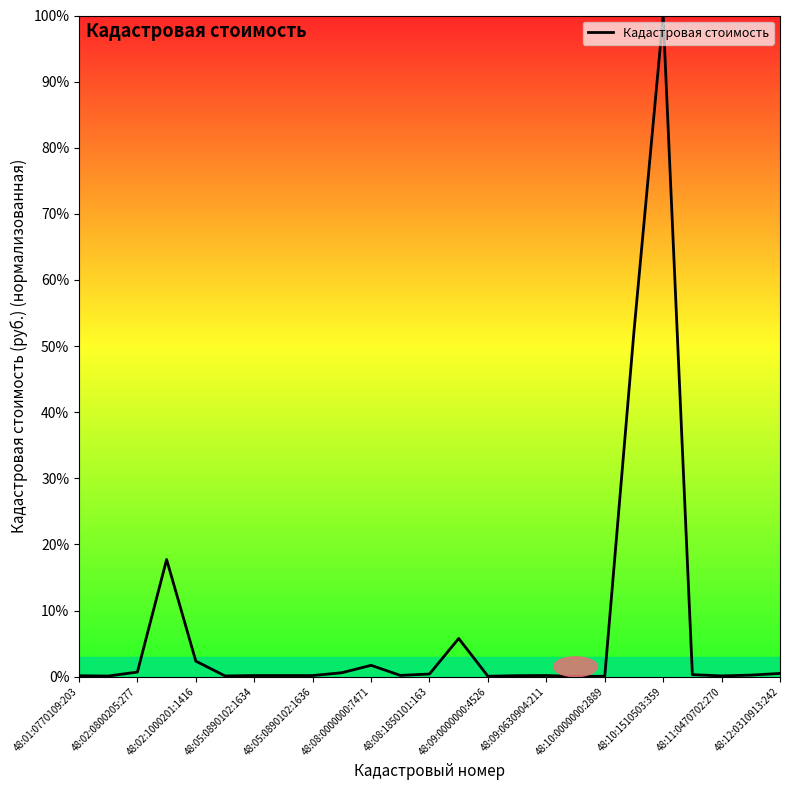

What is the maximum value shown in the chart?

100.0